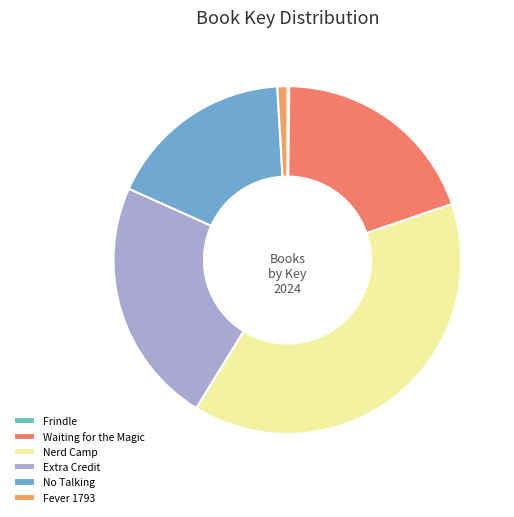

How many segments does this pie chart have?

6